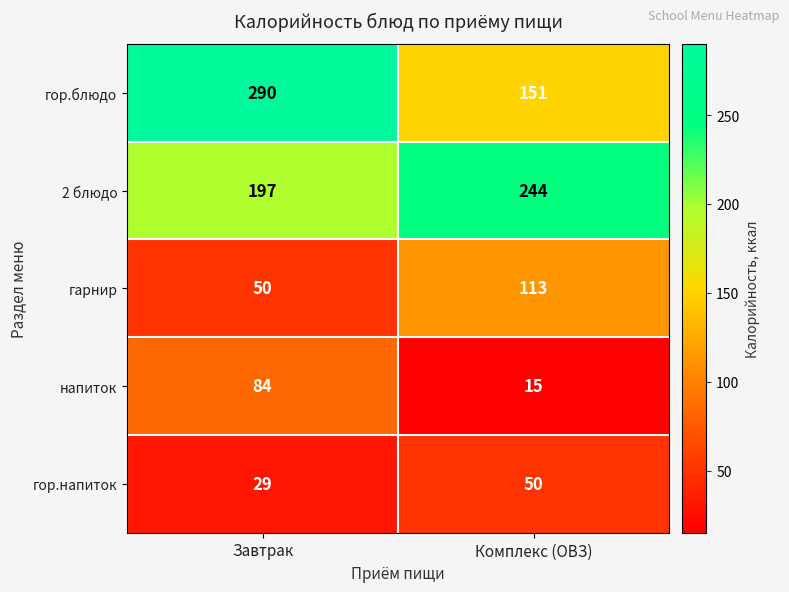

What is the difference between the highest and lowest values at Комплекс (ОВЗ)?

229